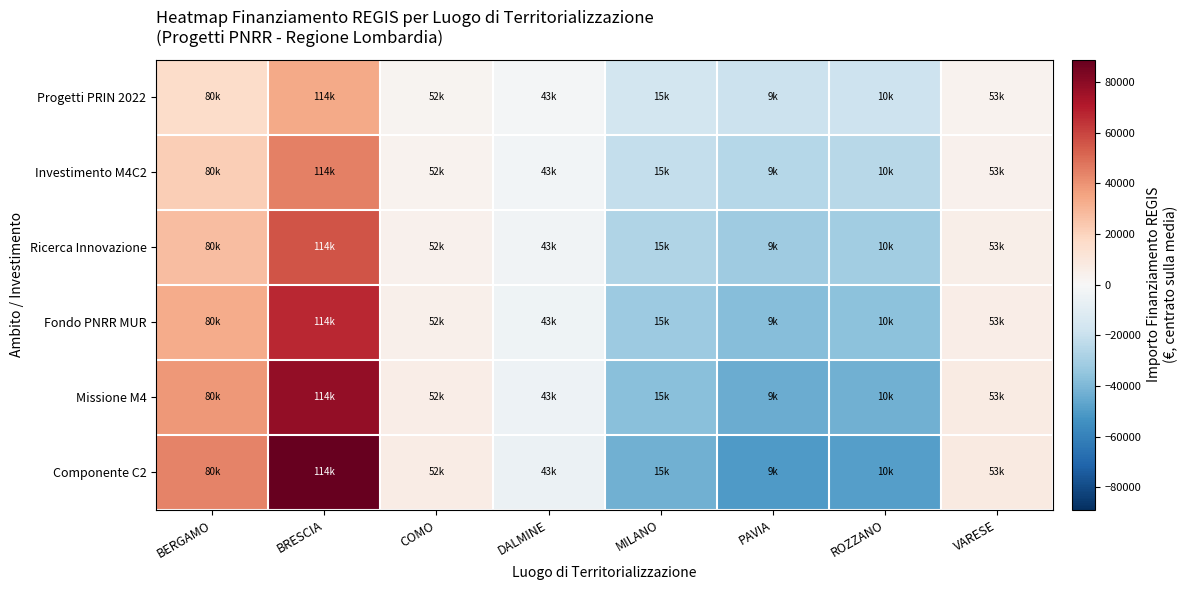

Reading left to right, what are all the values shown in this chart?

Progetti PRIN 2022: BERGAMO=16536.6	BRESCIA=33346.1	COMO=2399.0	DALMINE=-1996.9	MILANO=-16006.7	PAVIA=-18981.0	ROZZANO=-18357.2	VARESE=3060.1
Investimento M4C2: BERGAMO=22048.9	BRESCIA=44461.5	COMO=3198.6	DALMINE=-2662.5	MILANO=-21342.3	PAVIA=-25308.0	ROZZANO=-24476.3	VARESE=4080.1
Ricerca Innovazione: BERGAMO=27561.1	BRESCIA=55576.8	COMO=3998.3	DALMINE=-3328.1	MILANO=-26677.9	PAVIA=-31634.9	ROZZANO=-30595.4	VARESE=5100.1
Fondo PNRR MUR: BERGAMO=33073.3	BRESCIA=66692.2	COMO=4798.0	DALMINE=-3993.8	MILANO=-32013.4	PAVIA=-37961.9	ROZZANO=-36714.5	VARESE=6120.2
Missione M4: BERGAMO=38585.5	BRESCIA=77807.6	COMO=5597.6	DALMINE=-4659.4	MILANO=-37349.0	PAVIA=-44288.9	ROZZANO=-42833.5	VARESE=7140.2
Componente C2: BERGAMO=44097.7	BRESCIA=88922.9	COMO=6397.3	DALMINE=-5325.0	MILANO=-42684.6	PAVIA=-50615.9	ROZZANO=-48952.6	VARESE=8160.2